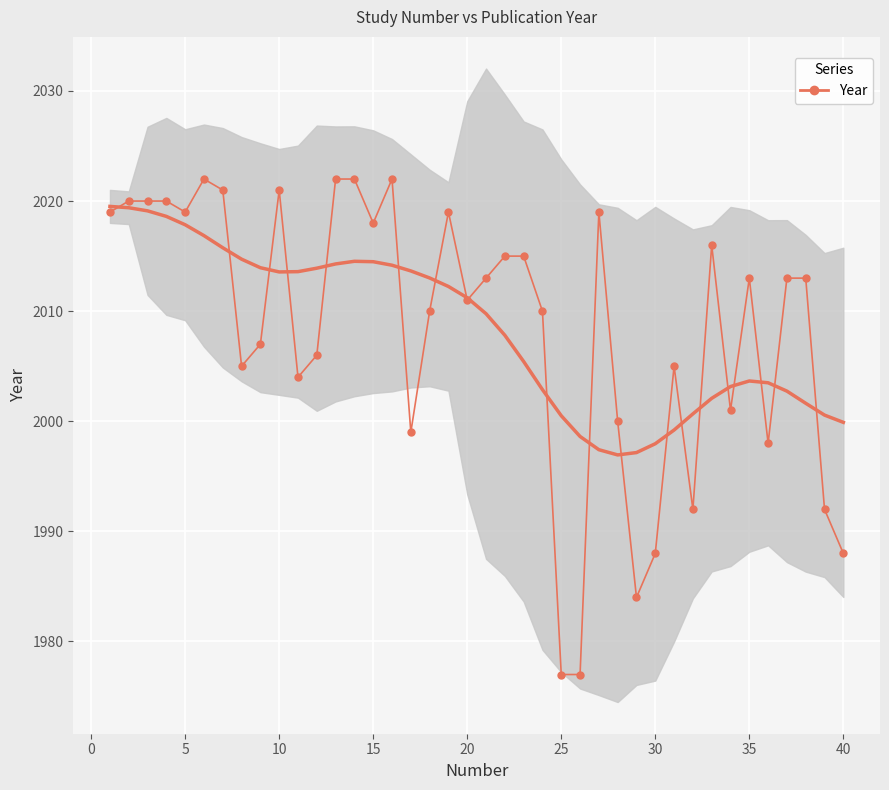

How many interior local valleys (lower than both neighbors) does the data have?

10